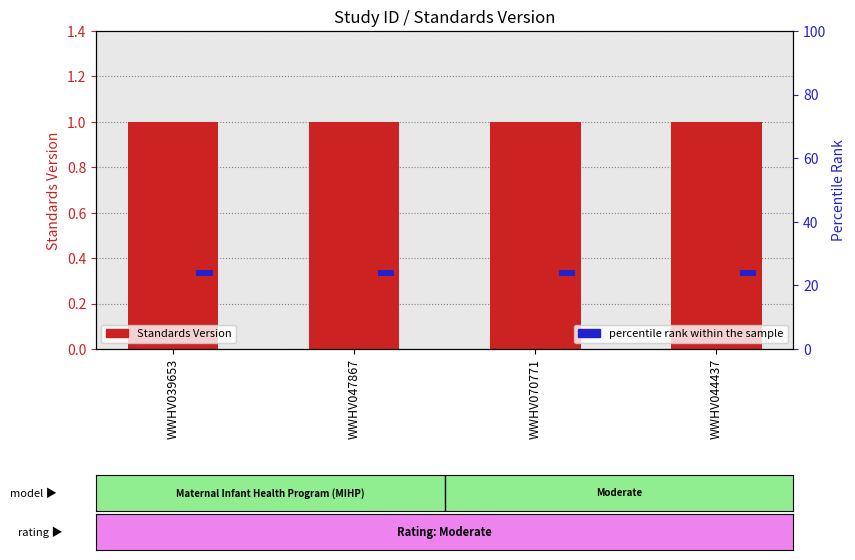

What is the lowest value of the Standards Version series?

1